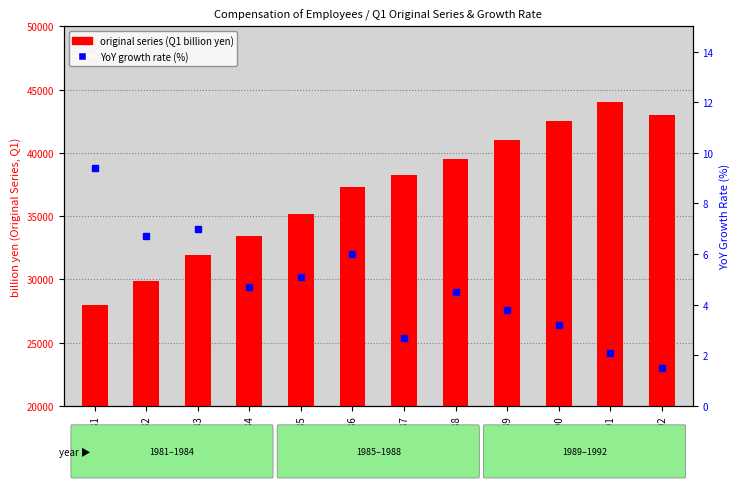

Which has a higher value, 1992 or 1984?

1992